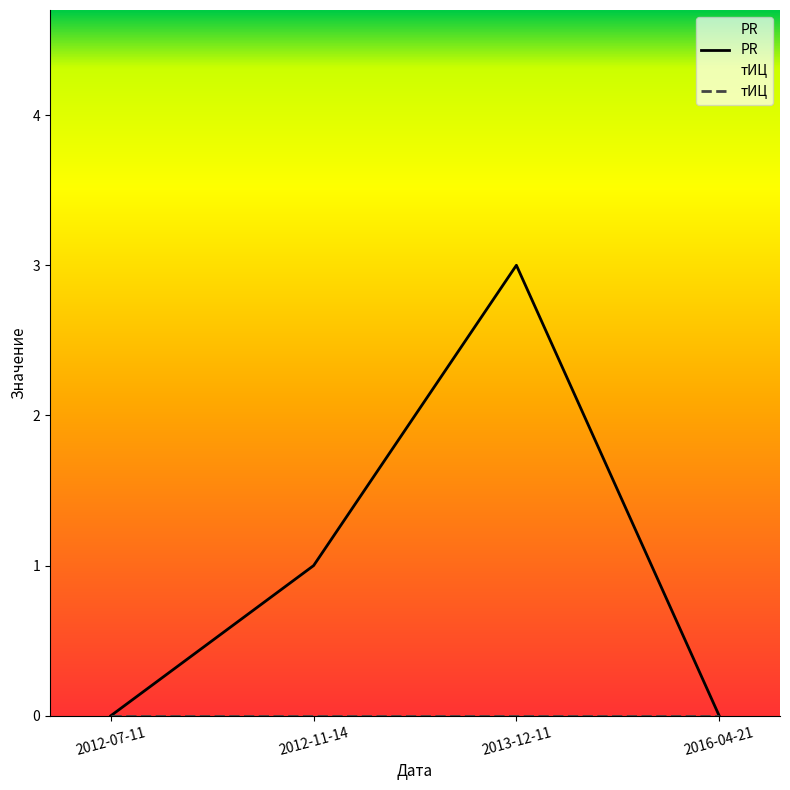

Reading left to right, extract all data points from this chart.

PR: 0	1	3	0
тИЦ: 0	0	0	0